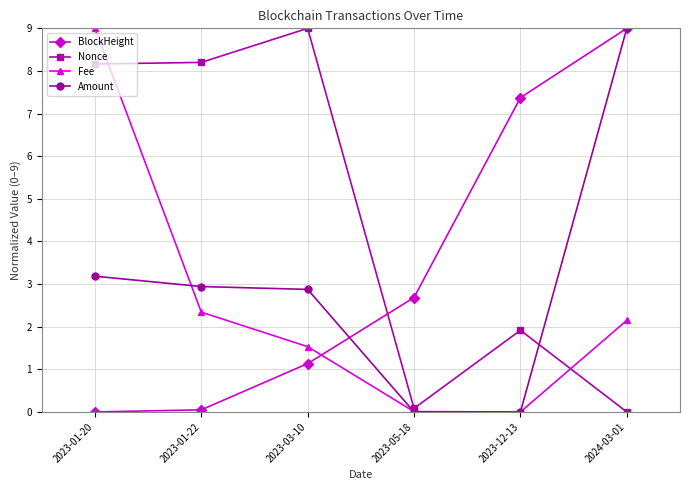

What position from the left is 2023-01-22?

2